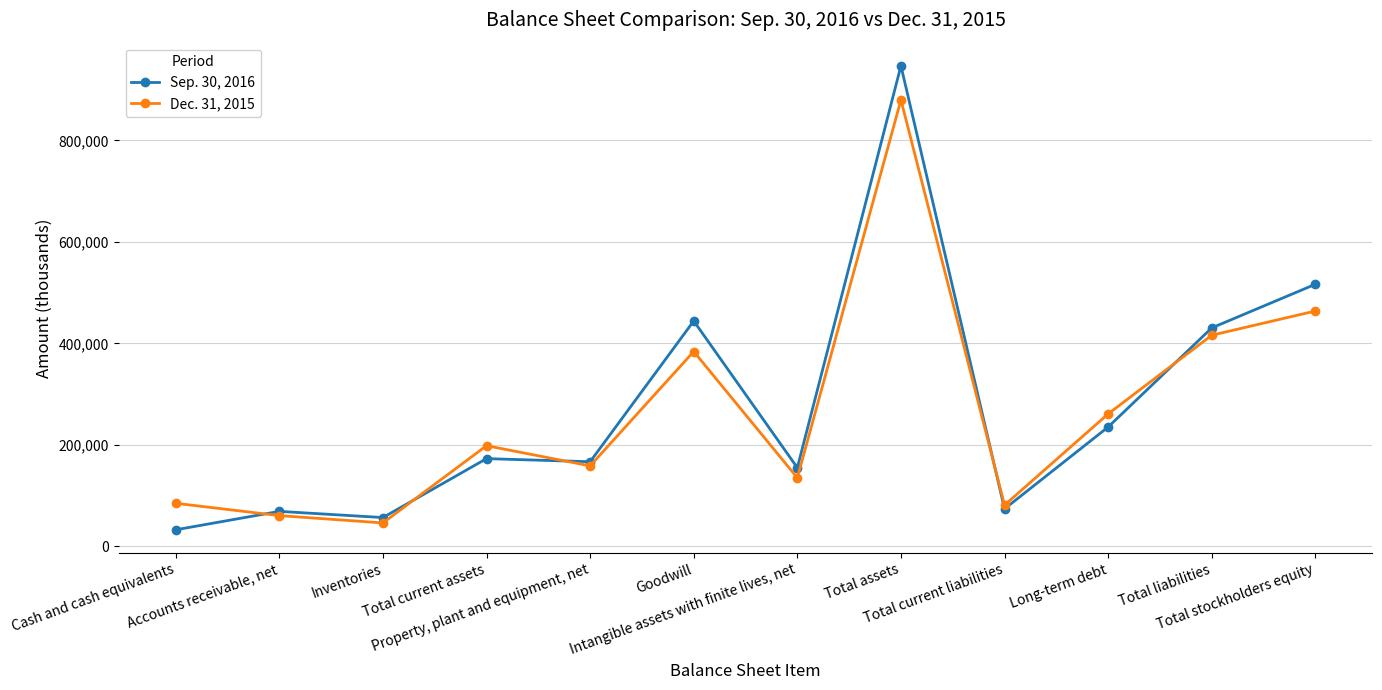

At which category does the chart reach its peak across all series?

Total assets